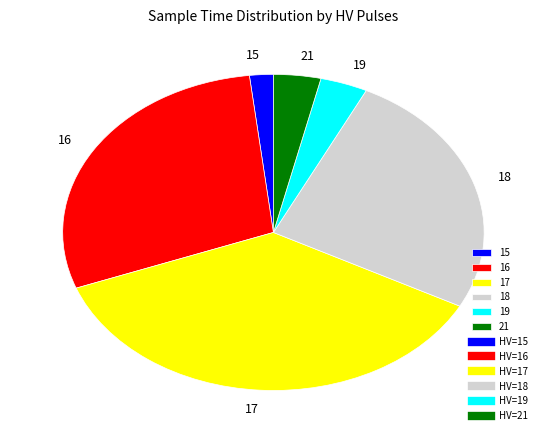

Which category has the biggest portion of the pie?

17